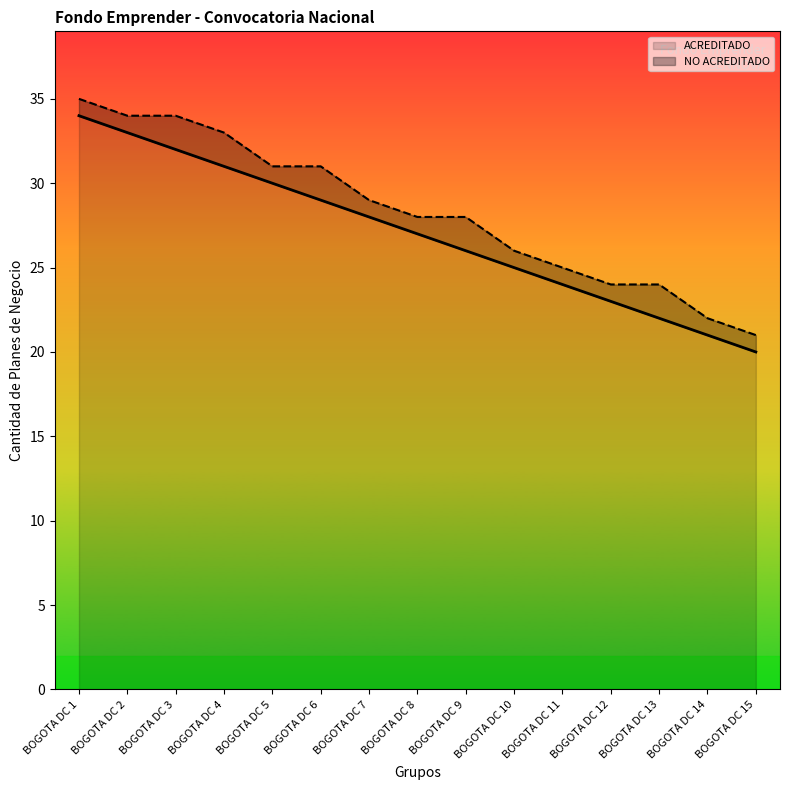

Reading left to right, extract all data points from this chart.

34	33	32	31	30	29	28	27	26	25	24	23	22	21	20